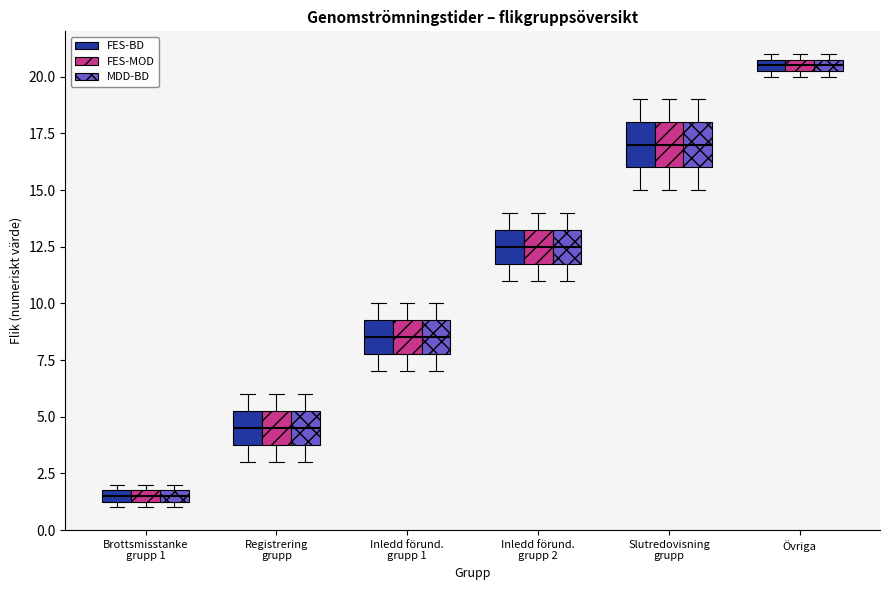

Where does the lower whisker of the box for Slutredovisning grupp (MDD-BD) end on the y-axis? The values are not printed on the chart, so give them approximately, as read against the axis.

15.0